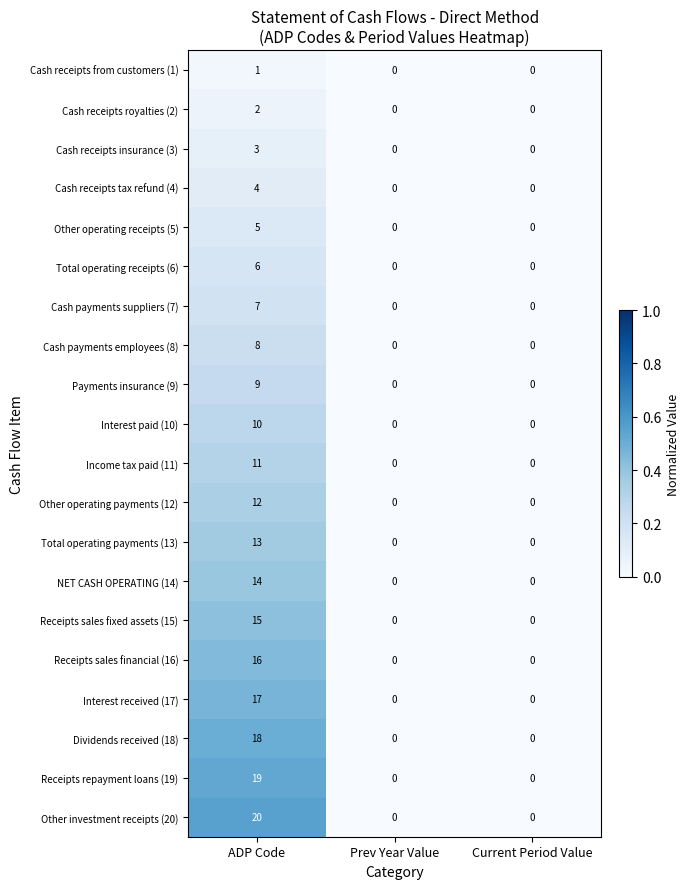

What is the sum of the Total operating payments (13) values at ADP Code and Prev Year Value?

13